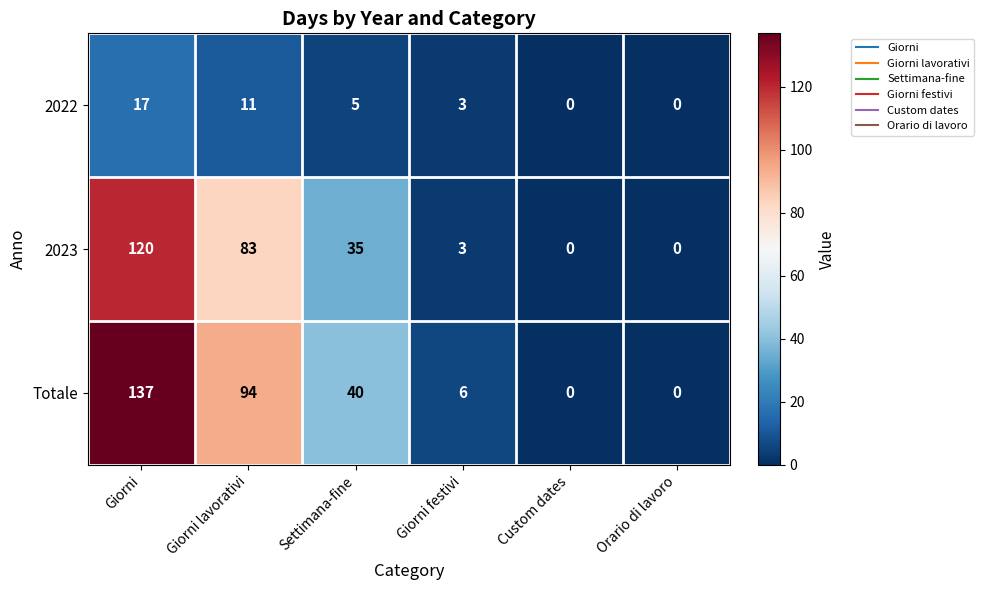

At which label does Totale first exceed 40?

Giorni